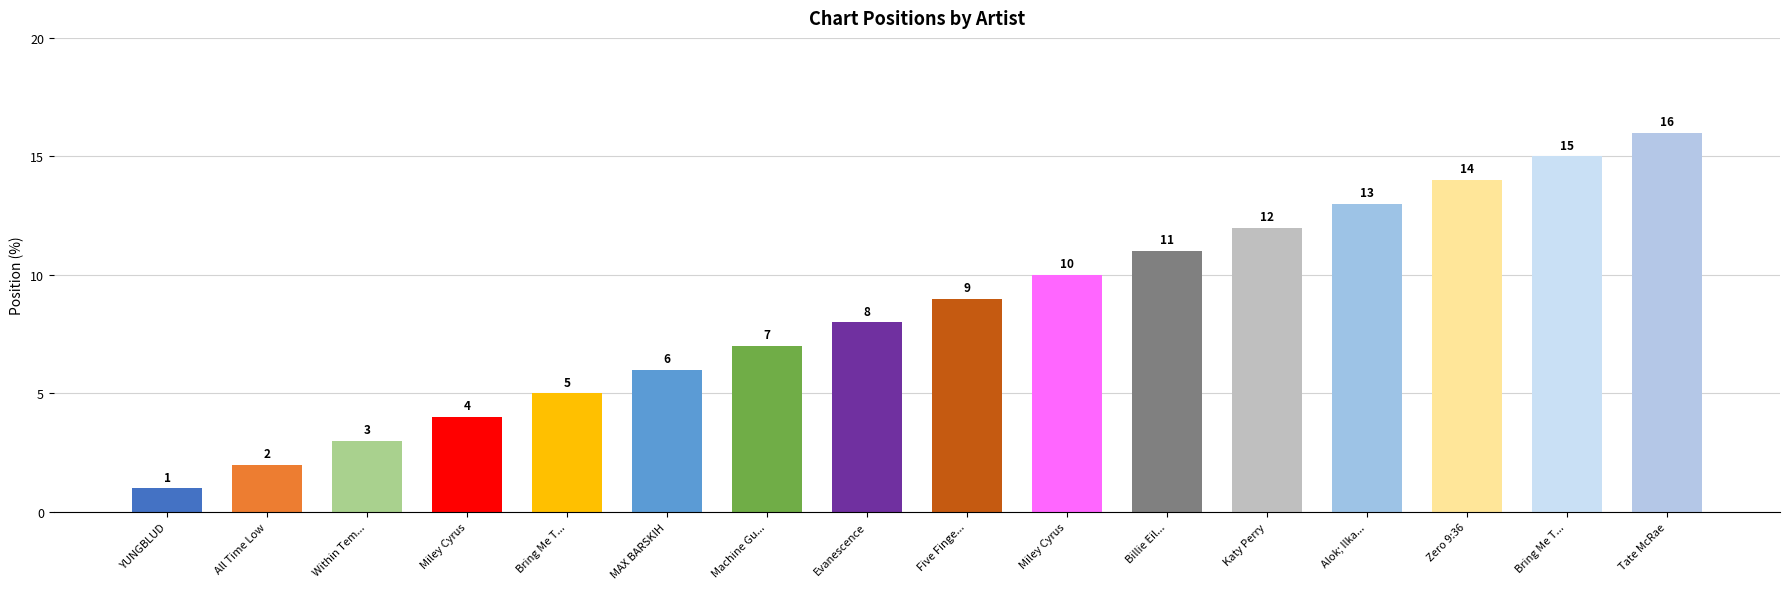

How many series are shown in this chart?

1